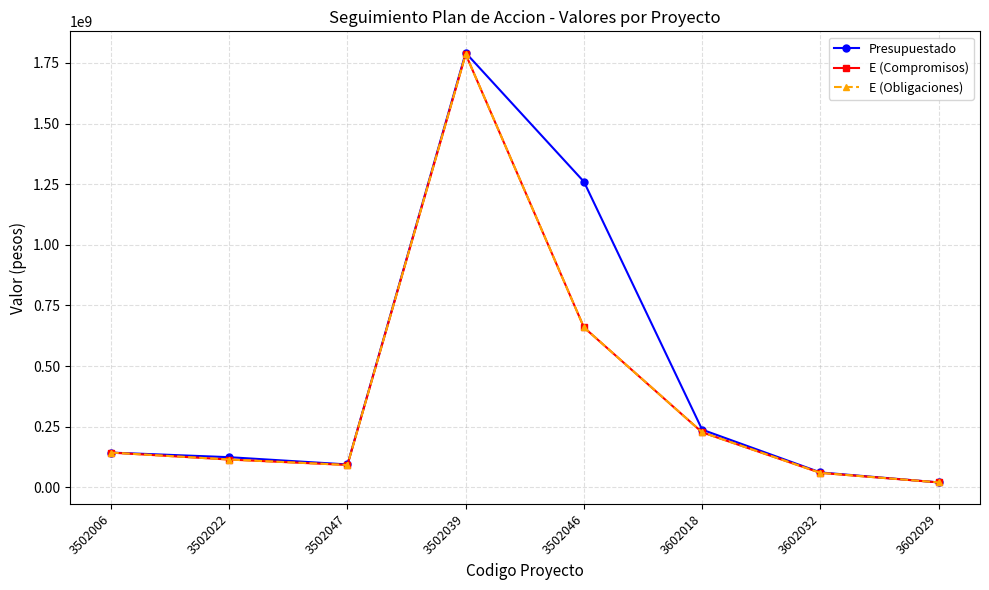

Between 3502046 and 3502006, which is larger?

3502046